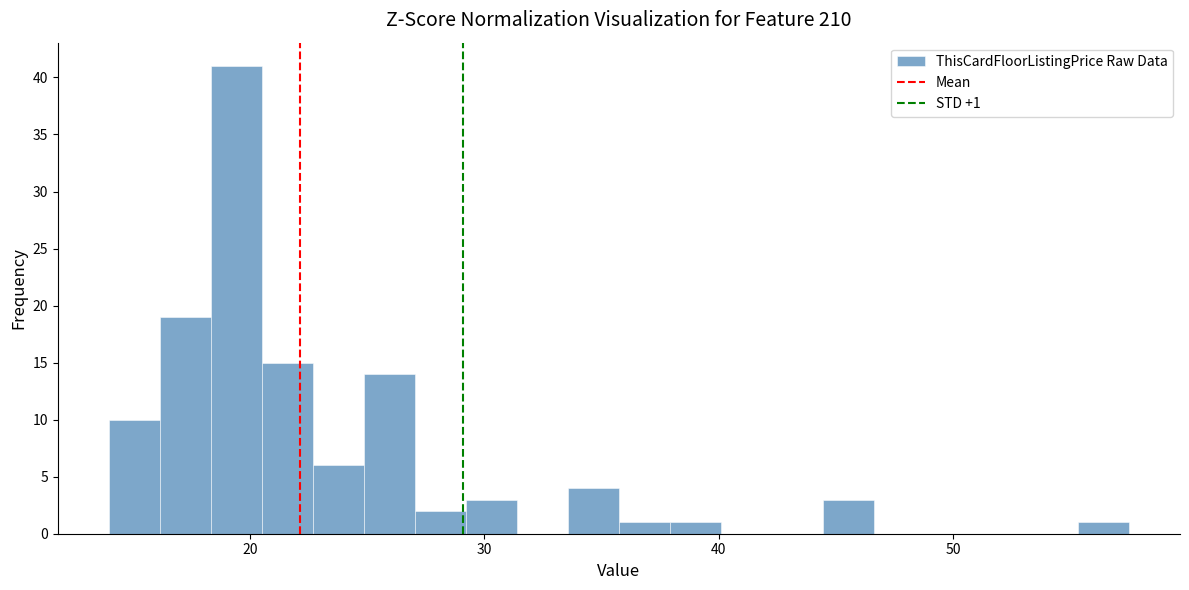

Read against the x-axis, roughly where is the centre of the tallest bar?

19